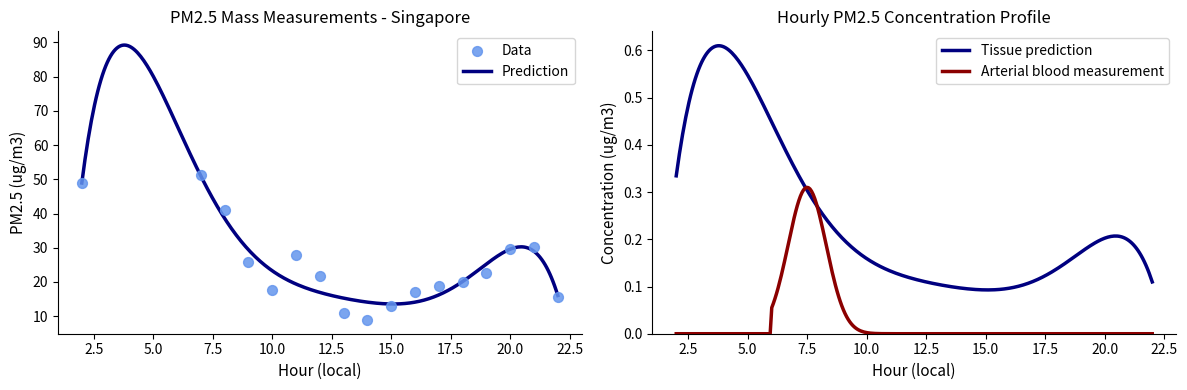

Between 18 and 9, which is larger?

9